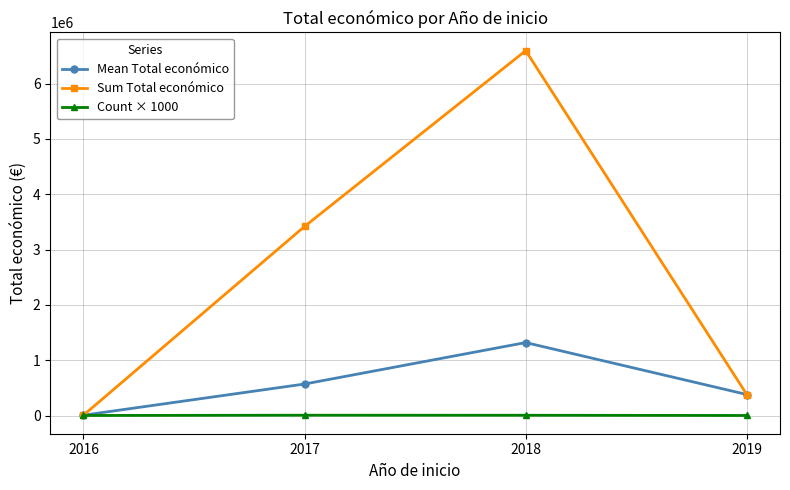

Which series has the widest spread of values?

Sum Total económico